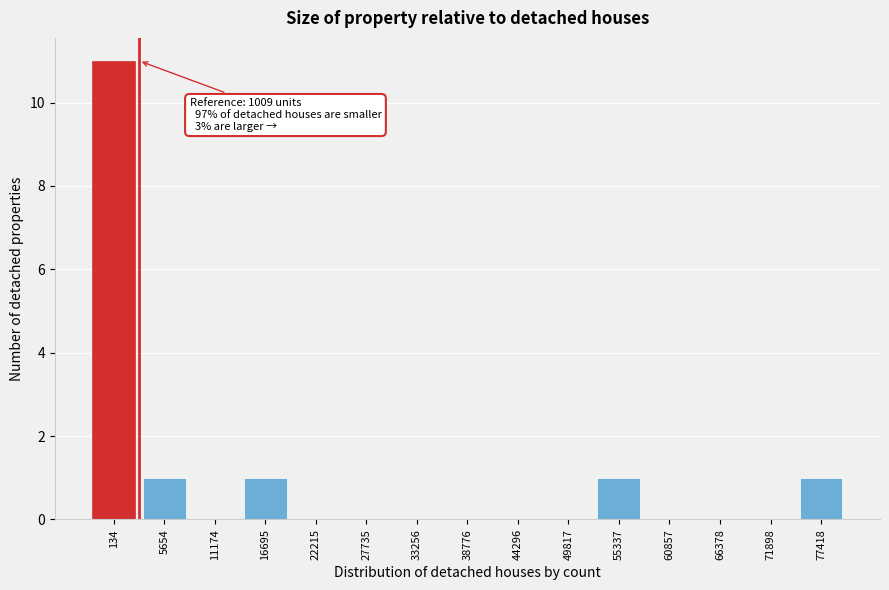

Reading left to right, transcribe all the data shown in this chart.

134=11	5654=1	11174=0	16695=1	22215=0	27735=0	33256=0	38776=0	44296=0	49817=0	55337=1	60857=0	66378=0	71898=0	77418=1